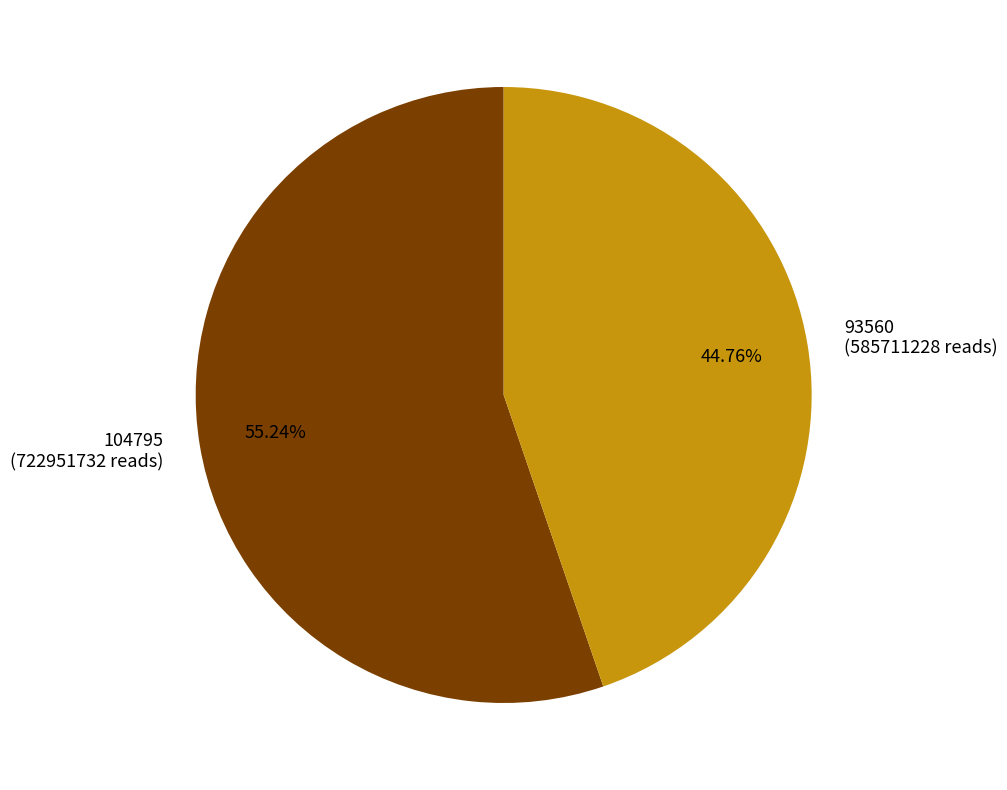

To the nearest percent, what is the combined percentage of 104795 and 93560?

100%